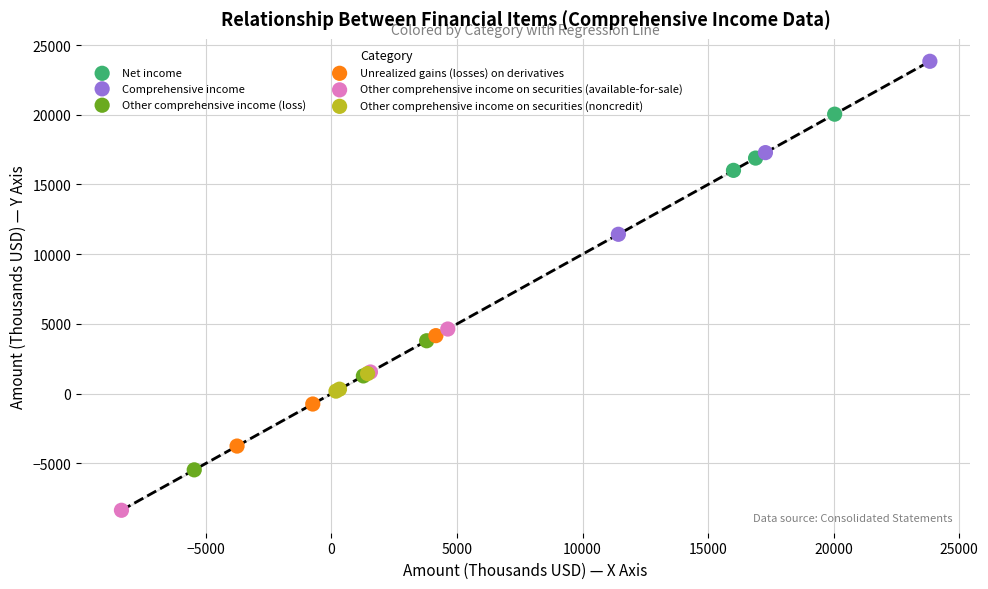

Which series has the largest Y range (max minus min)?

Other comprehensive income on securities (available-for-sale)